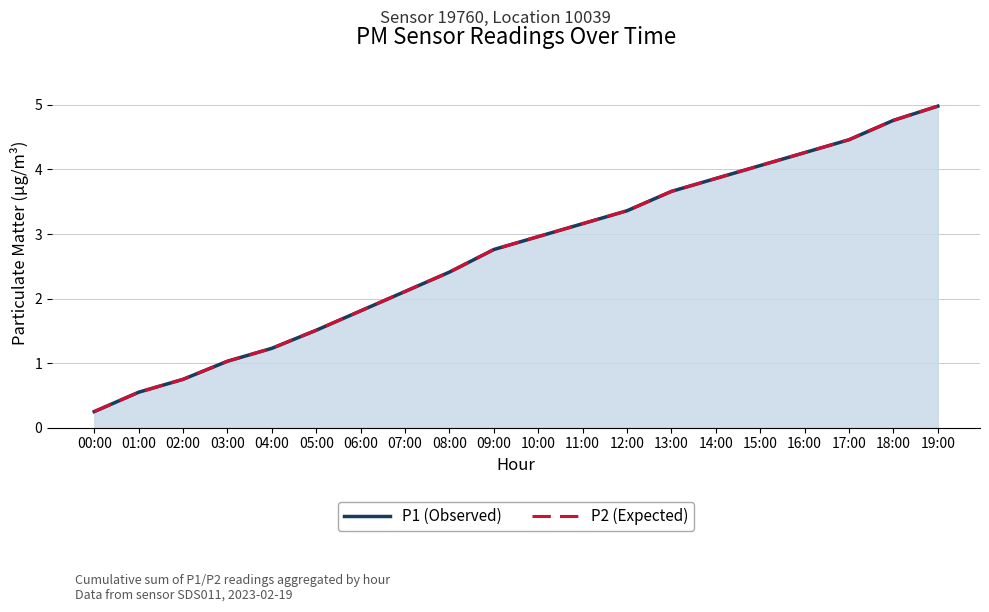

True or false: P2 (Expected) has more than 2 interior local peaks.

False